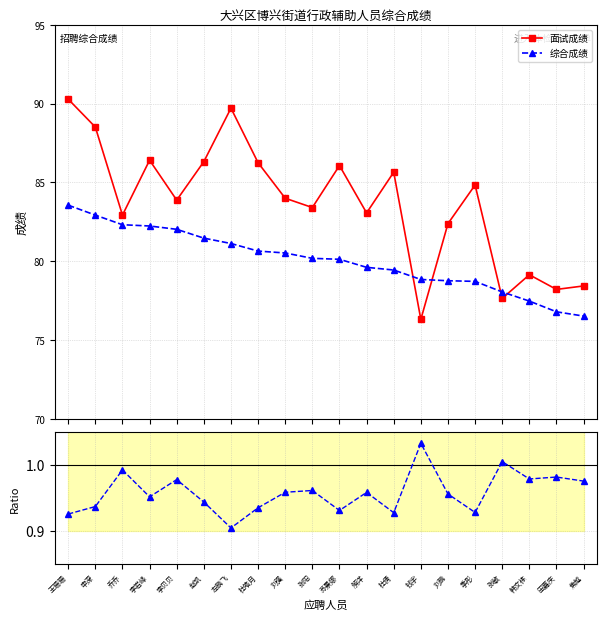

Read the 综合/面试 value at 解洋.

1.0